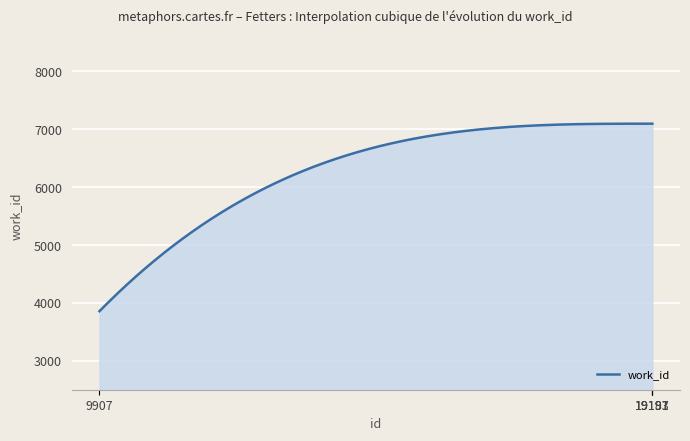

How many lines are shown in the chart?

1